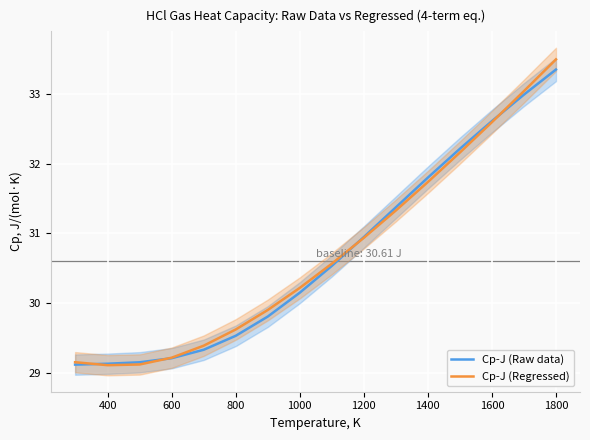

Rank the series by their maximum value, from highest to lowest.

Cp-J (Regressed), Cp-J (Raw data)